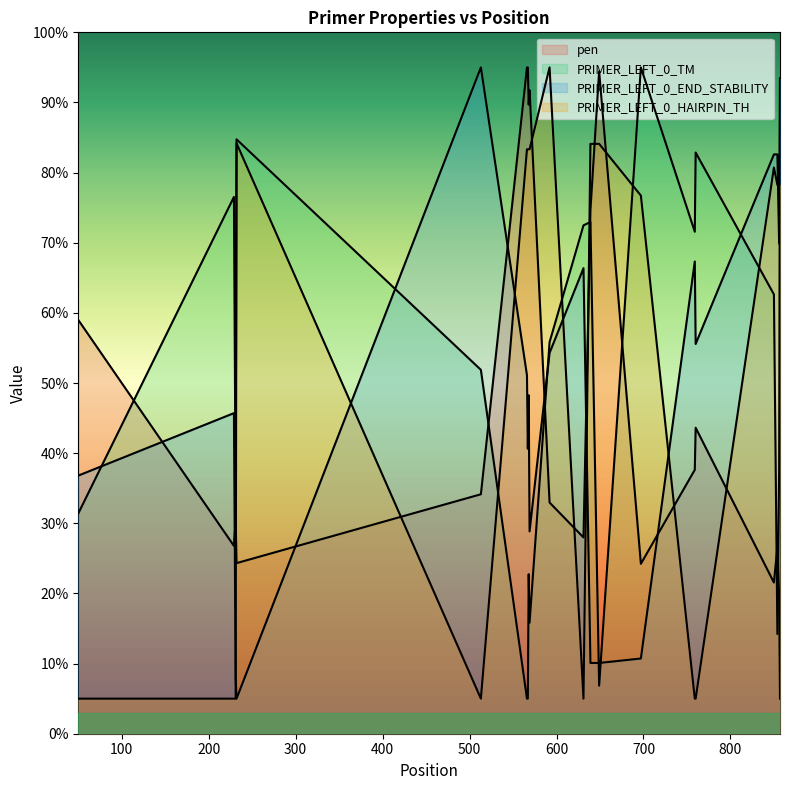

How many lines are shown in the chart?

4